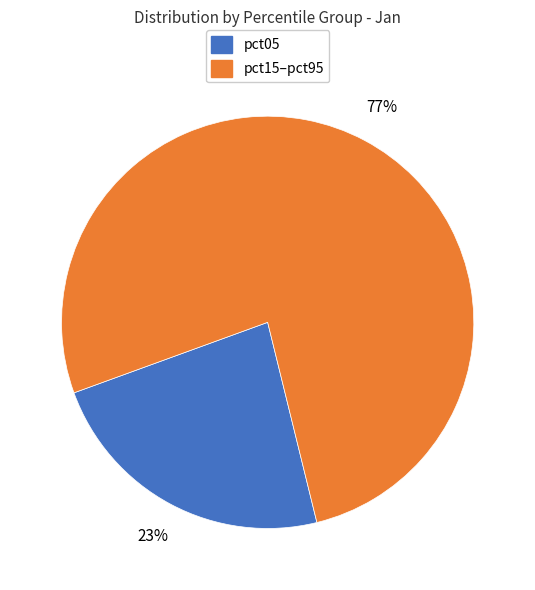

Is there a majority slice in this chart?

Yes